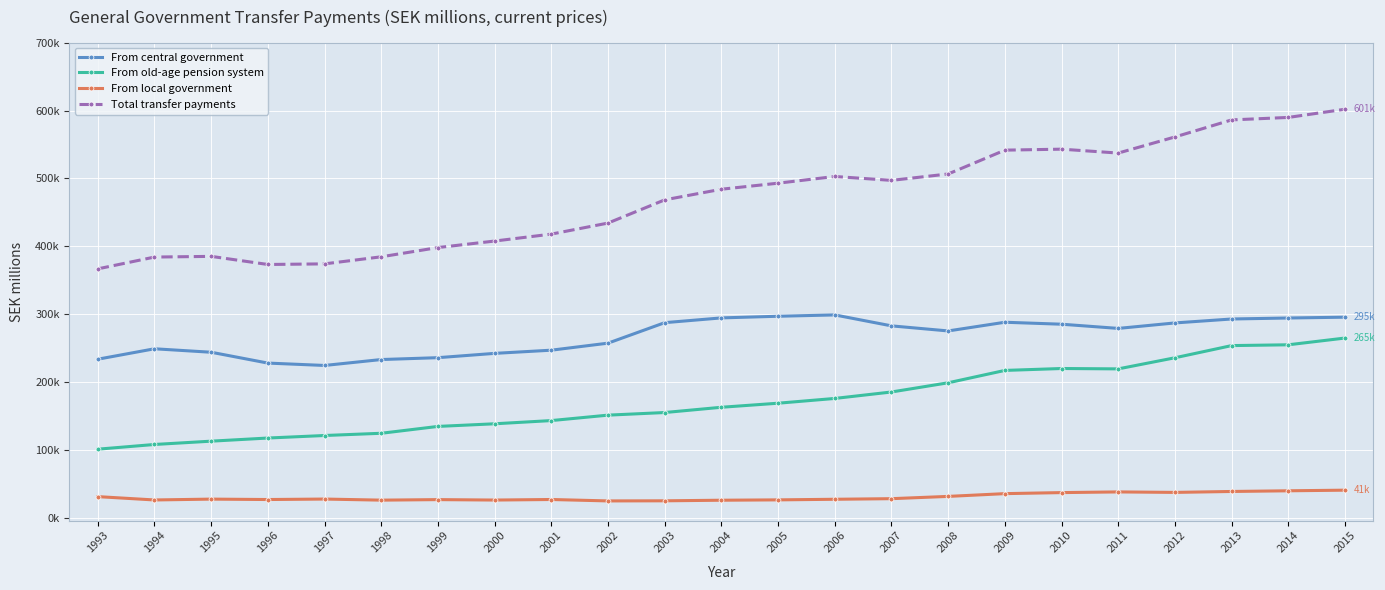

What are all the series names shown in the legend?

From central government, From old-age pension system, From local government, Total transfer payments